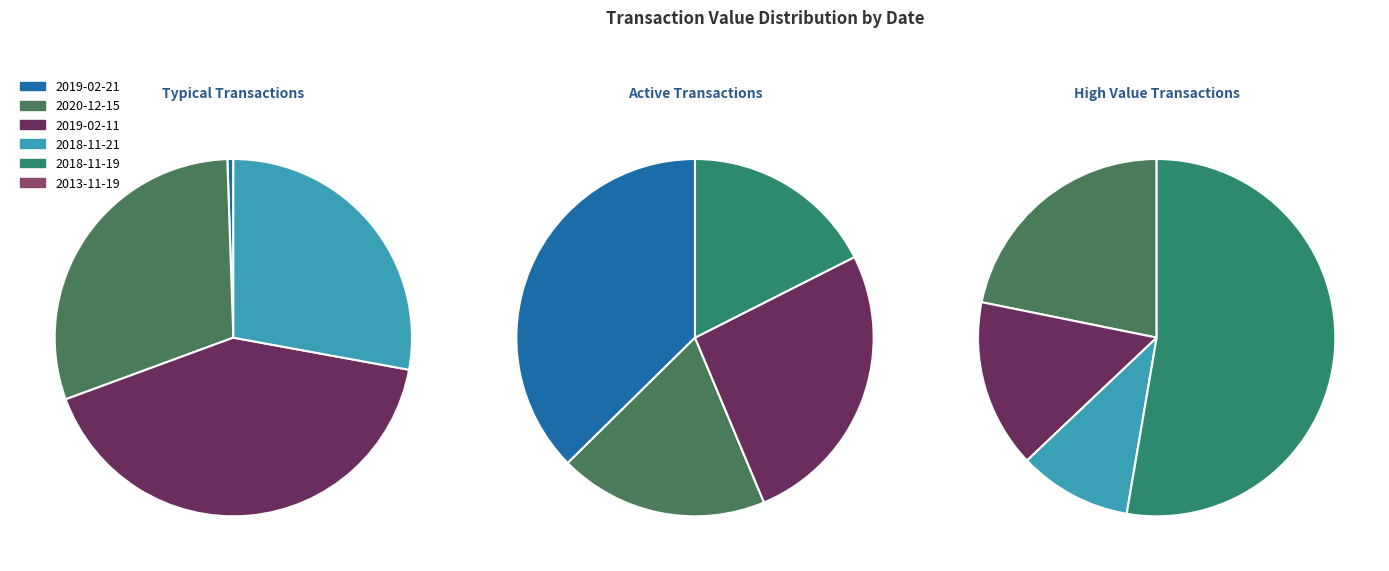

Does any single category account for the majority?

No